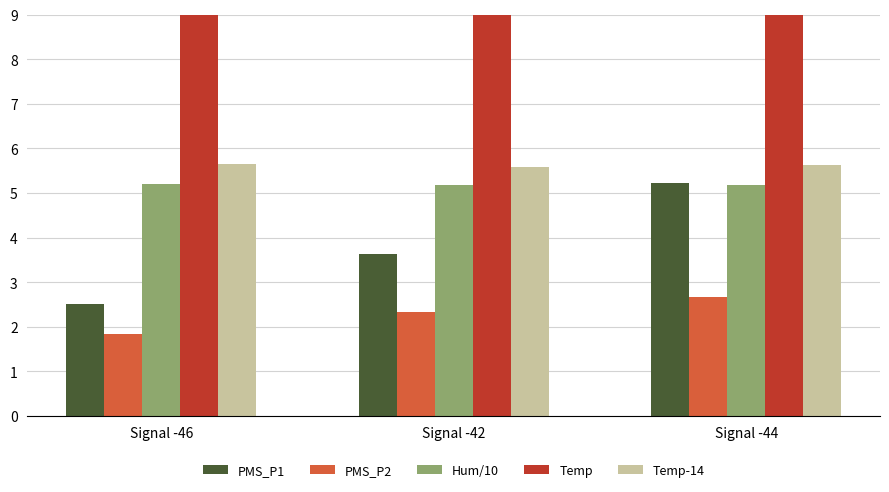

What is the sum of all Hum/10 values?

15.6